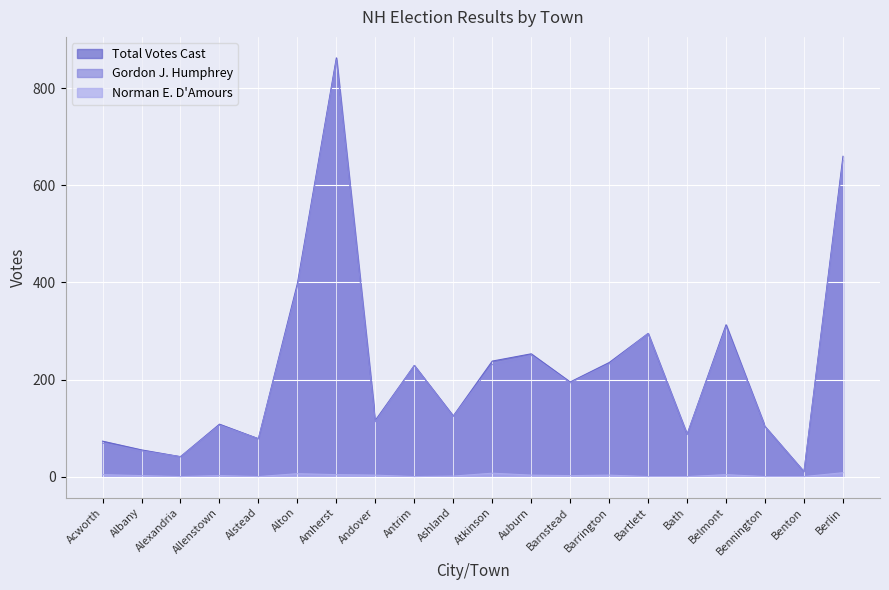

True or false: Norman E. D'Amours and Total Votes Cast intersect in this chart.

False